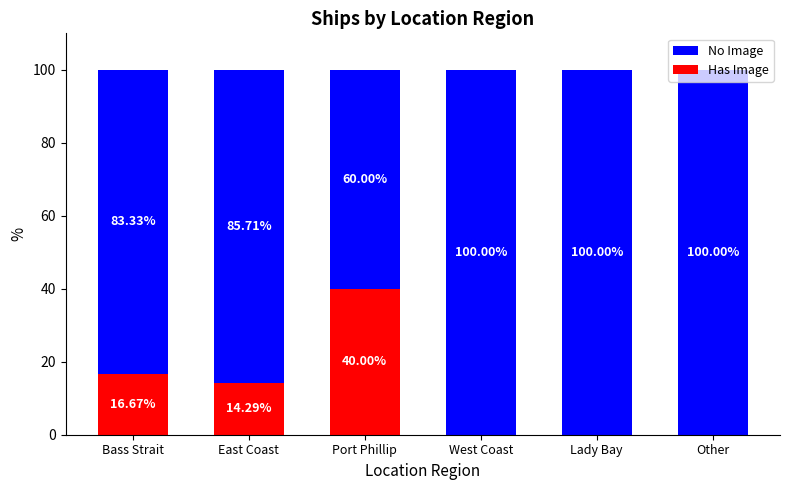

How many categories are shown in the chart?

6